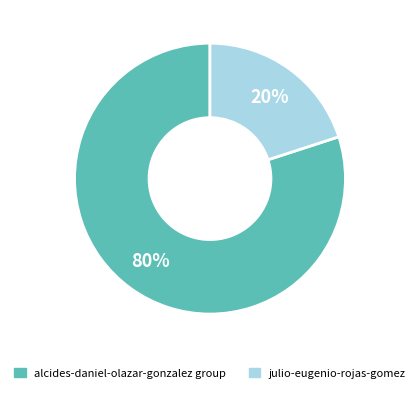

To the nearest percent, what is the average slice percentage?

50%